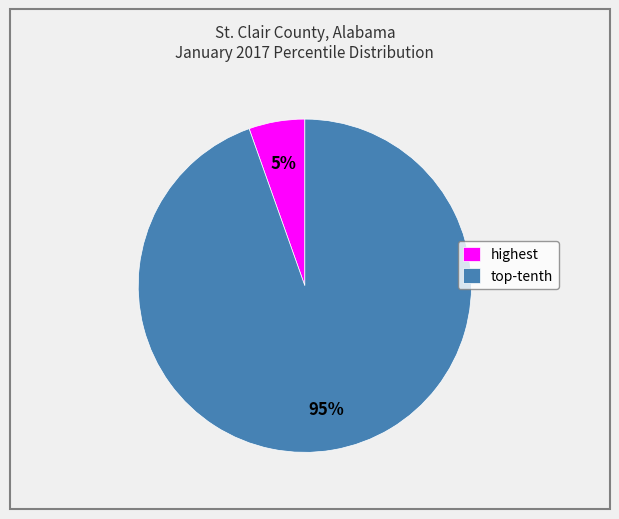

What is the largest slice in the pie chart?

top-tenth